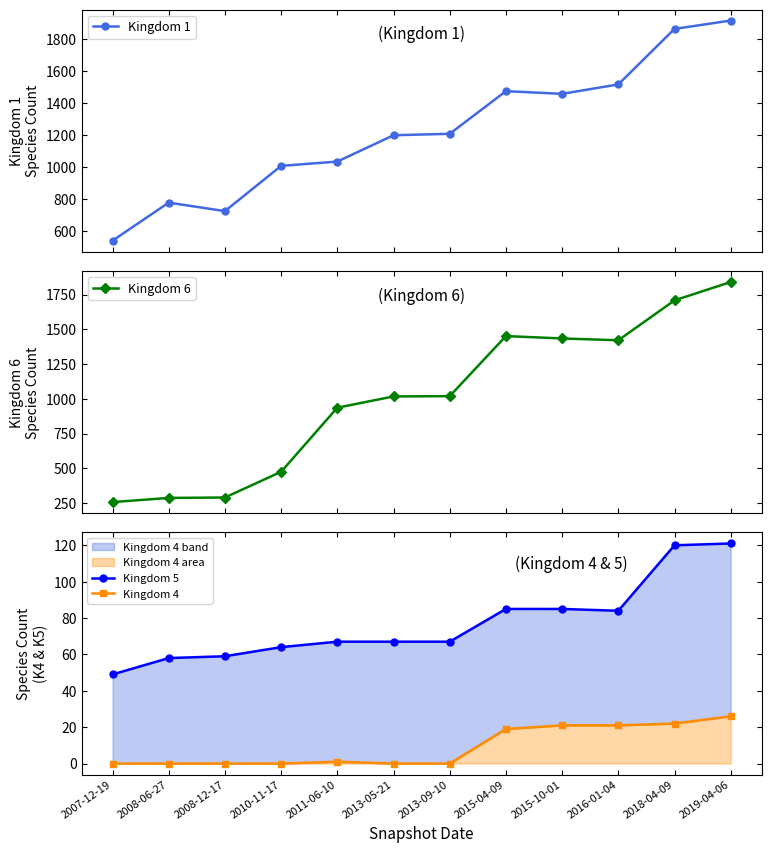

Which has a higher value, 2015-04-09 or 2008-12-17?

2015-04-09